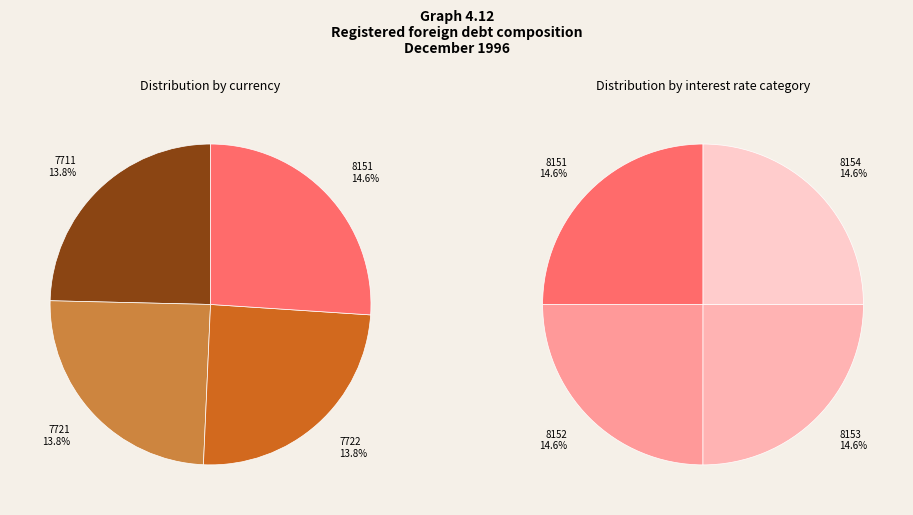

What is the smallest slice in the pie chart?

7711